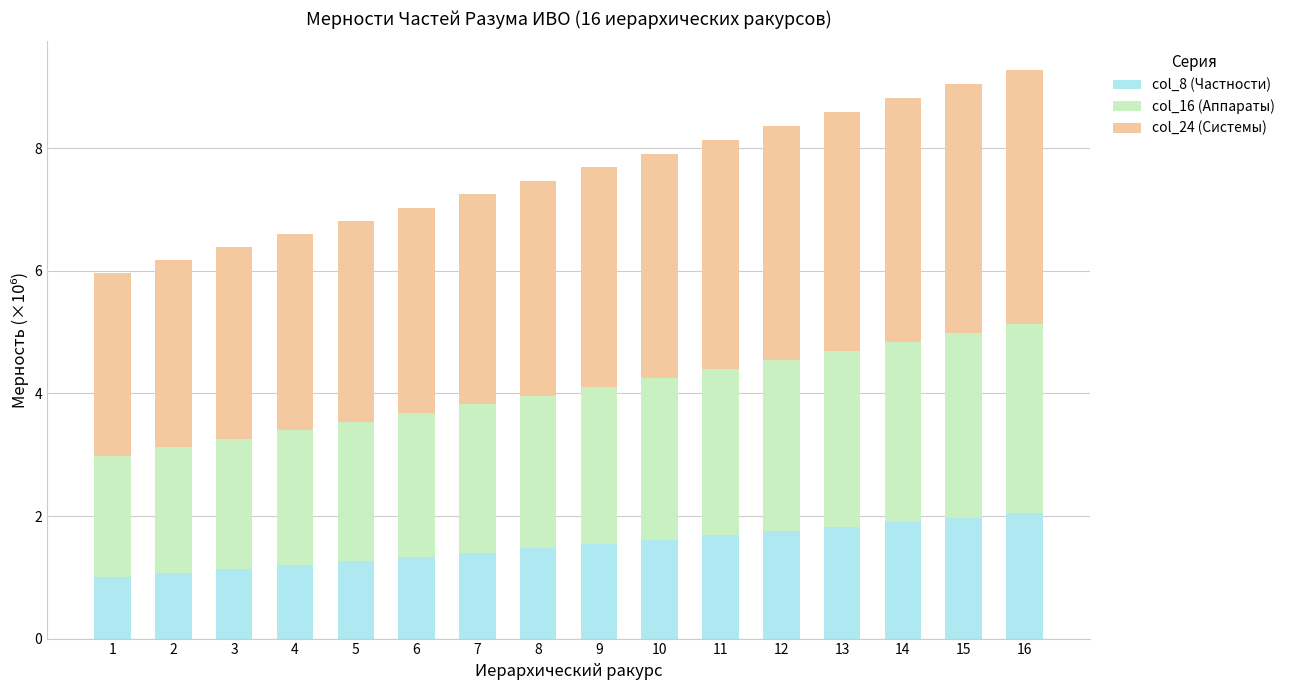

What is the total value across all series at 6?

7.0